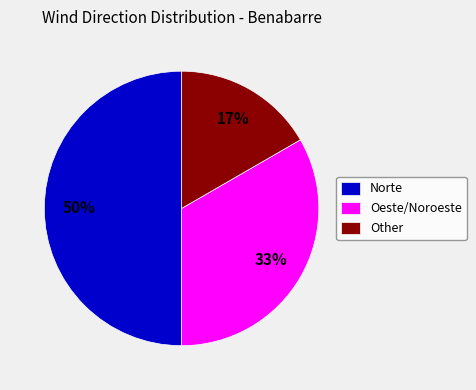

True or false: Oeste accounts for 33% of the total.

True